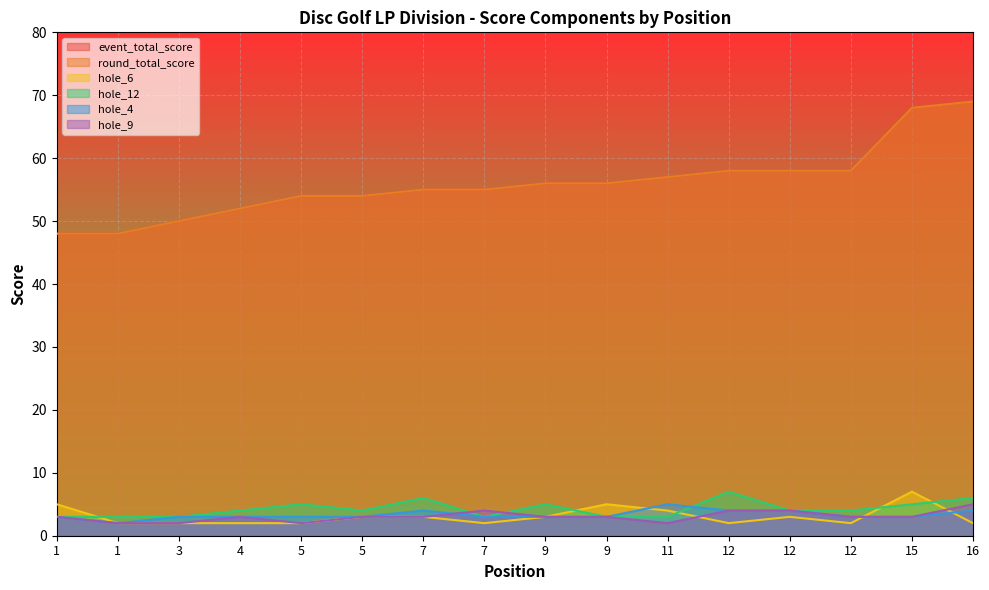

Which series has the largest total across all categories?

event_total_score